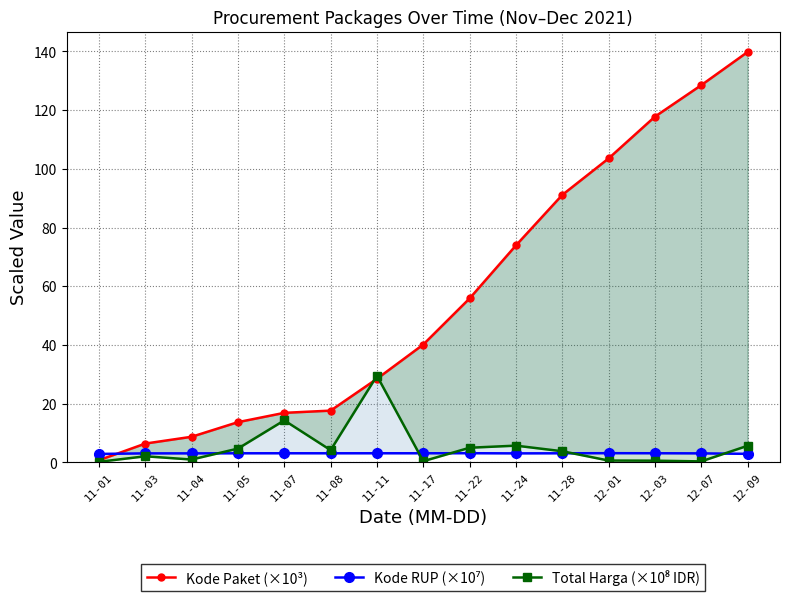

List the series in order of their peak value, lowest first.

Kode RUP (×10⁷), Total Harga (×10⁸ IDR), Kode Paket (×10³)